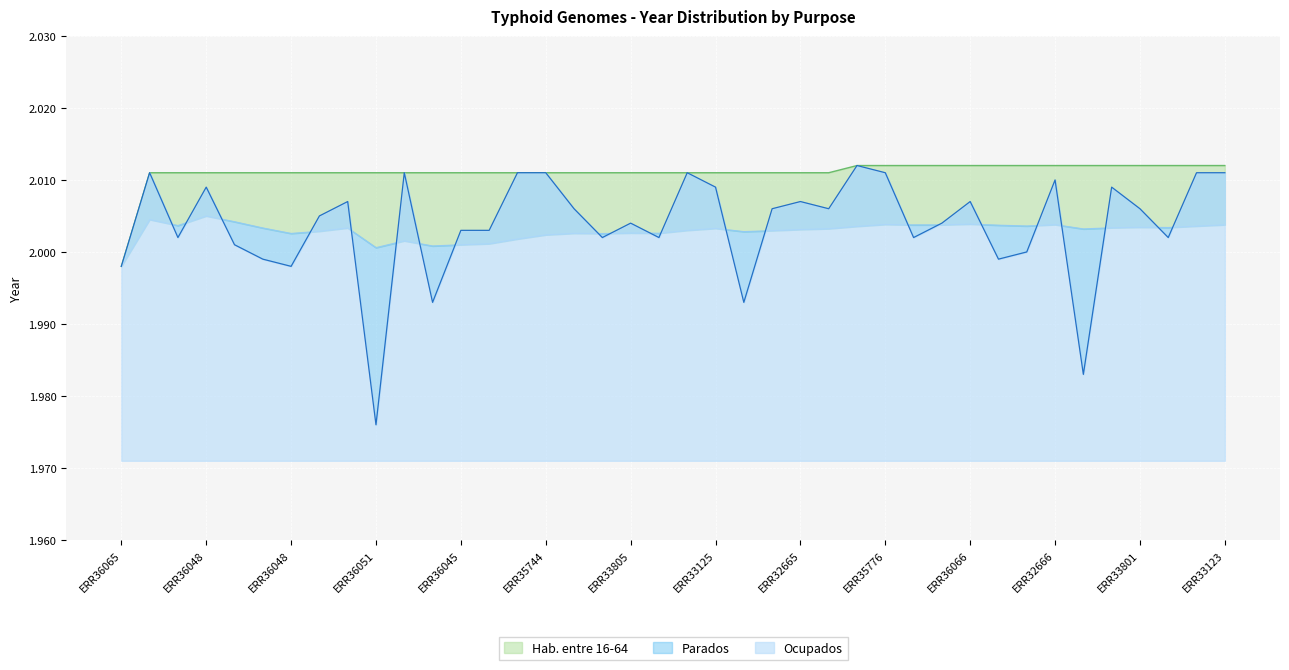

List the labels in order of value, smallest first.

ERR360511, ERR352495, ERR357652, ERR357804, ERR360657, ERR360486, ERR360668, ERR360507, ERR360662, ERR360505, ERR343337, ERR343251, ERR343250, ERR340792, ERR343253, ERR360453, ERR360450, ERR338052, ERR279353, ERR360627, ERR331221, ERR326650, ERR331370, ERR338016, ERR338008, ERR326653, ERR360669, ERR360484, ERR331252, ERR338044, ERR326665, ERR357775, ERR352453, ERR343321, ERR357445, ERR352467, ERR357767, ERR357580, ERR331237, ERR352440